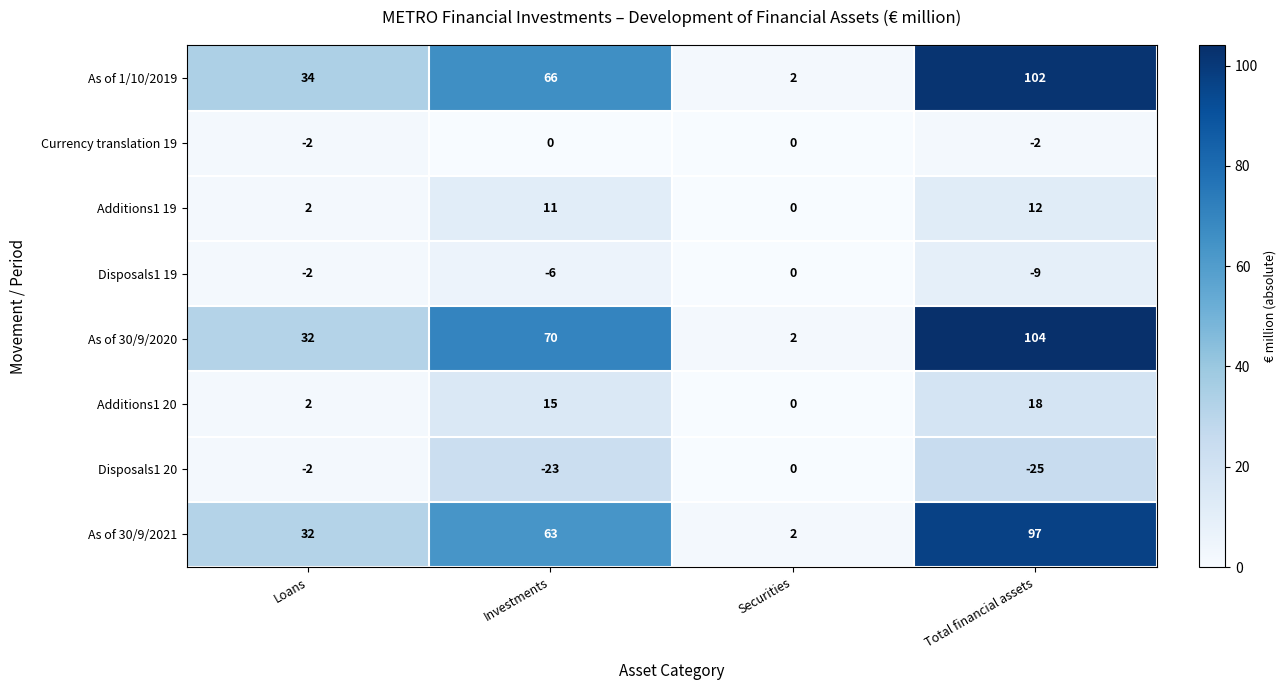

How many data points does each series have?

4